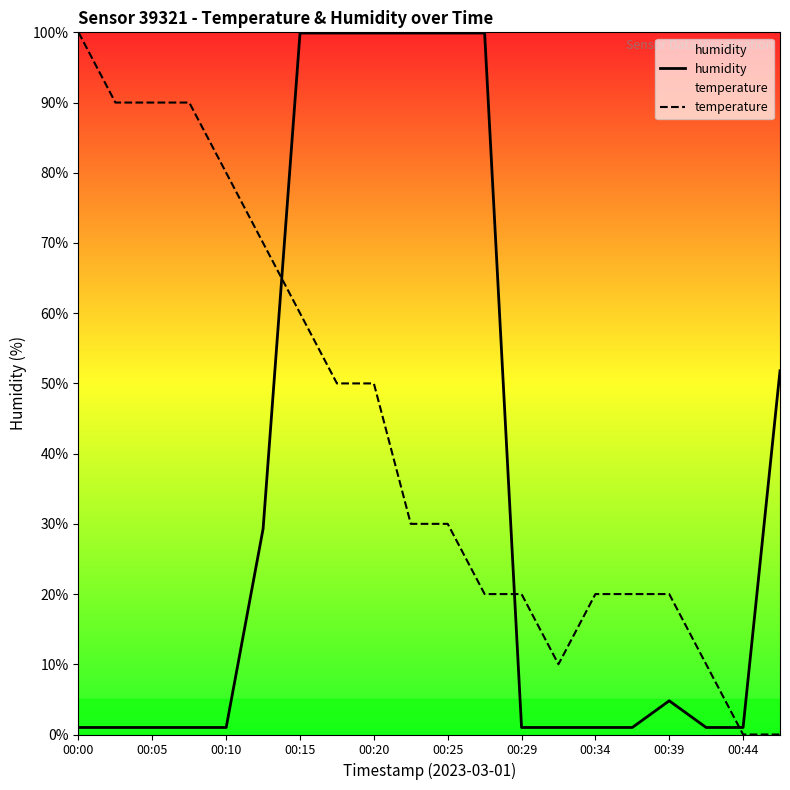

Which series has the largest total across all categories?

temperature